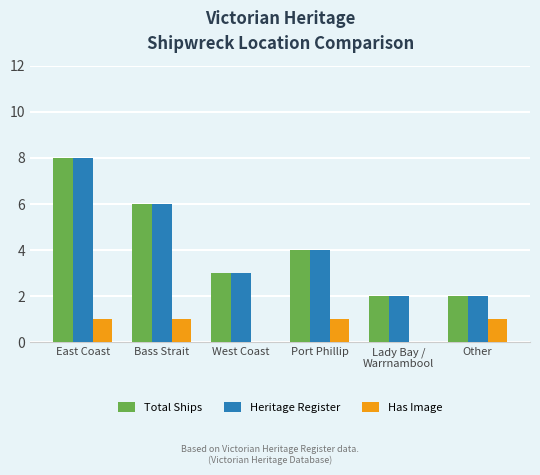

Is it true that Heritage Register equals 6 at Bass Strait?

True